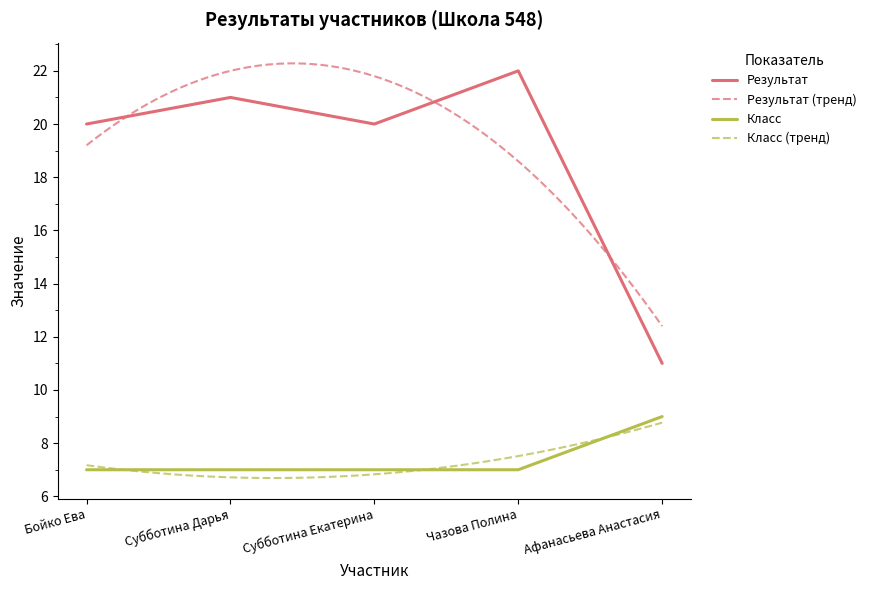

The value of Результат at Чазова Полина is 32. True or false?

False